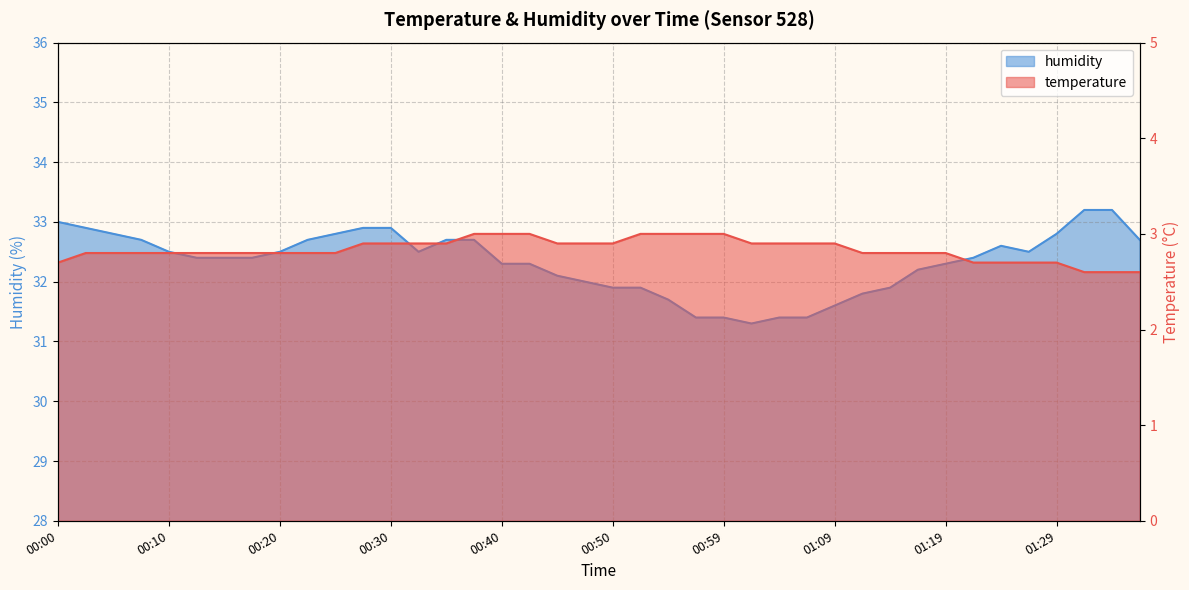

What is the label of the 11th point from the left?

00:25